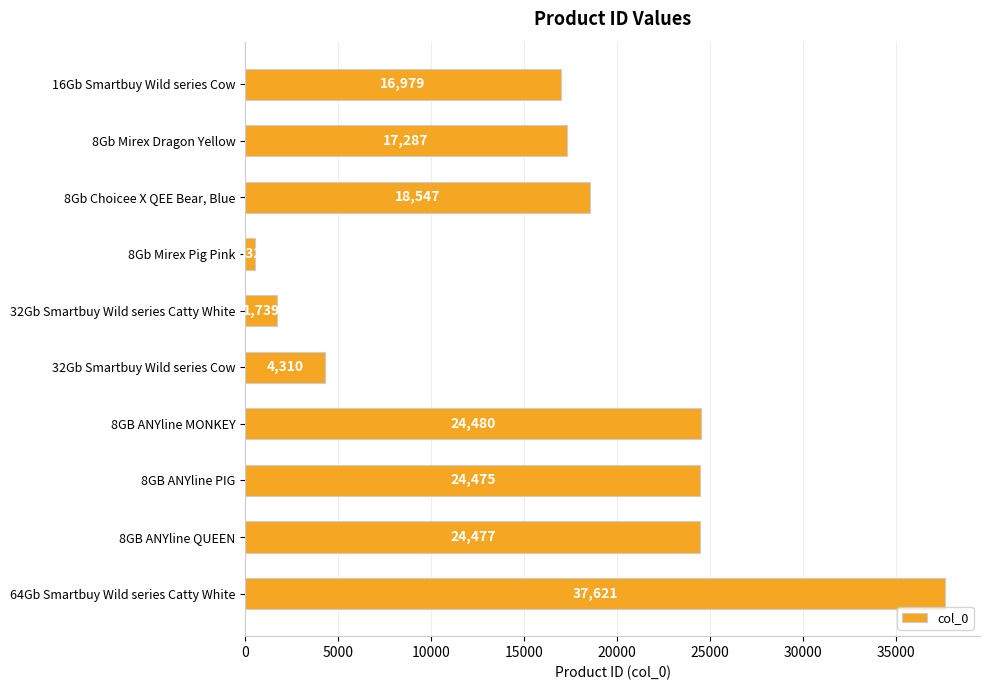

List the labels in order of value, smallest first.

8Gb Mirex Pig Pink, 32Gb Smartbuy Wild series Catty White, 32Gb Smartbuy Wild series Cow, 16Gb Smartbuy Wild series Cow, 8Gb Mirex Dragon Yellow, 8Gb Choicee X QEE Bear, Blue, 8GB ANYline PIG, 8GB ANYline QUEEN, 8GB ANYline MONKEY, 64Gb Smartbuy Wild series Catty White